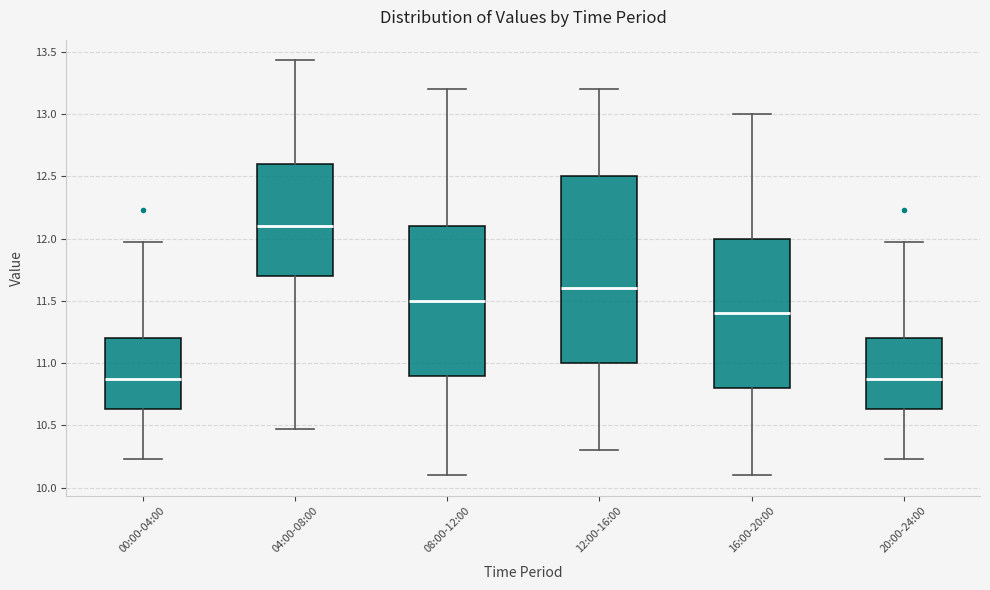

Which box's median line is the highest?

04:00-08:00